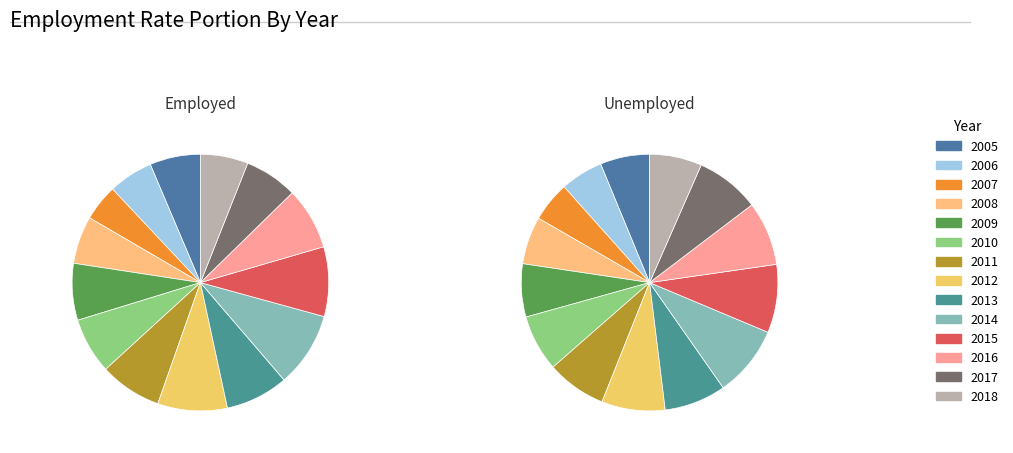

Rank the series by their average value, from highest to lowest.

Unemployed, Employed